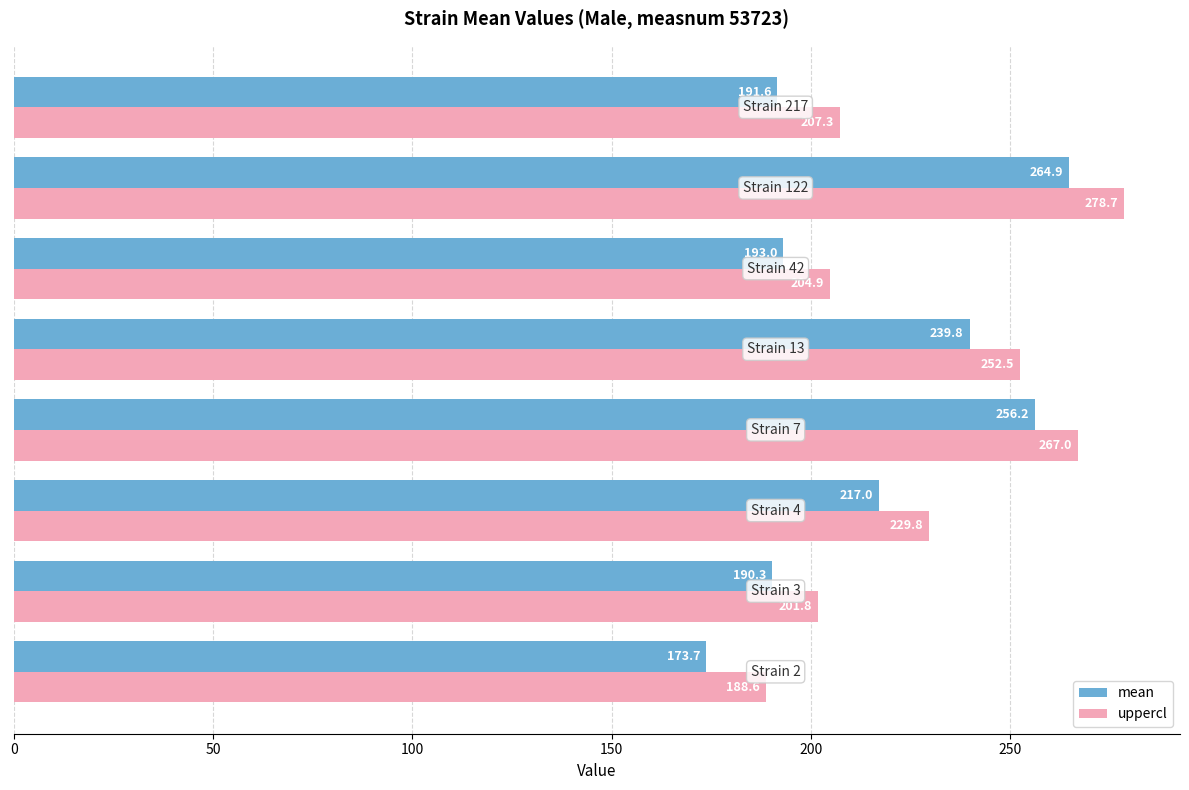

How many values in the mean series exceed 217?

4